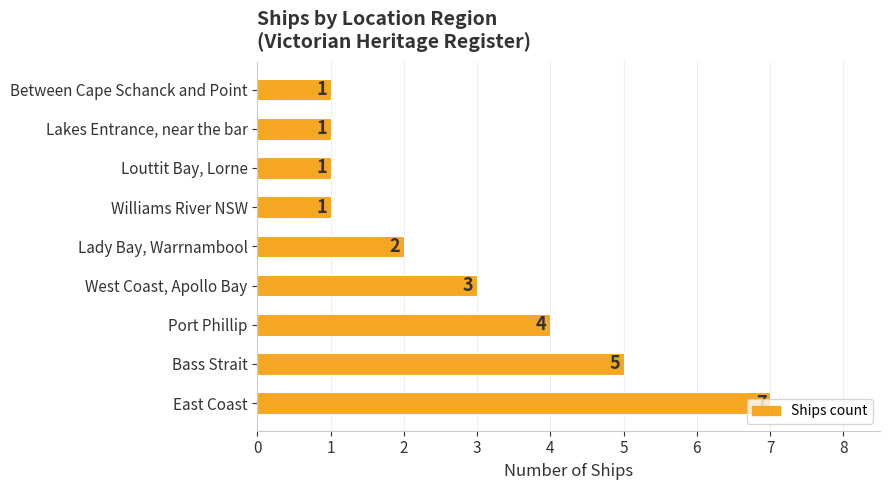

Count the values in the range 1 to 4.

7